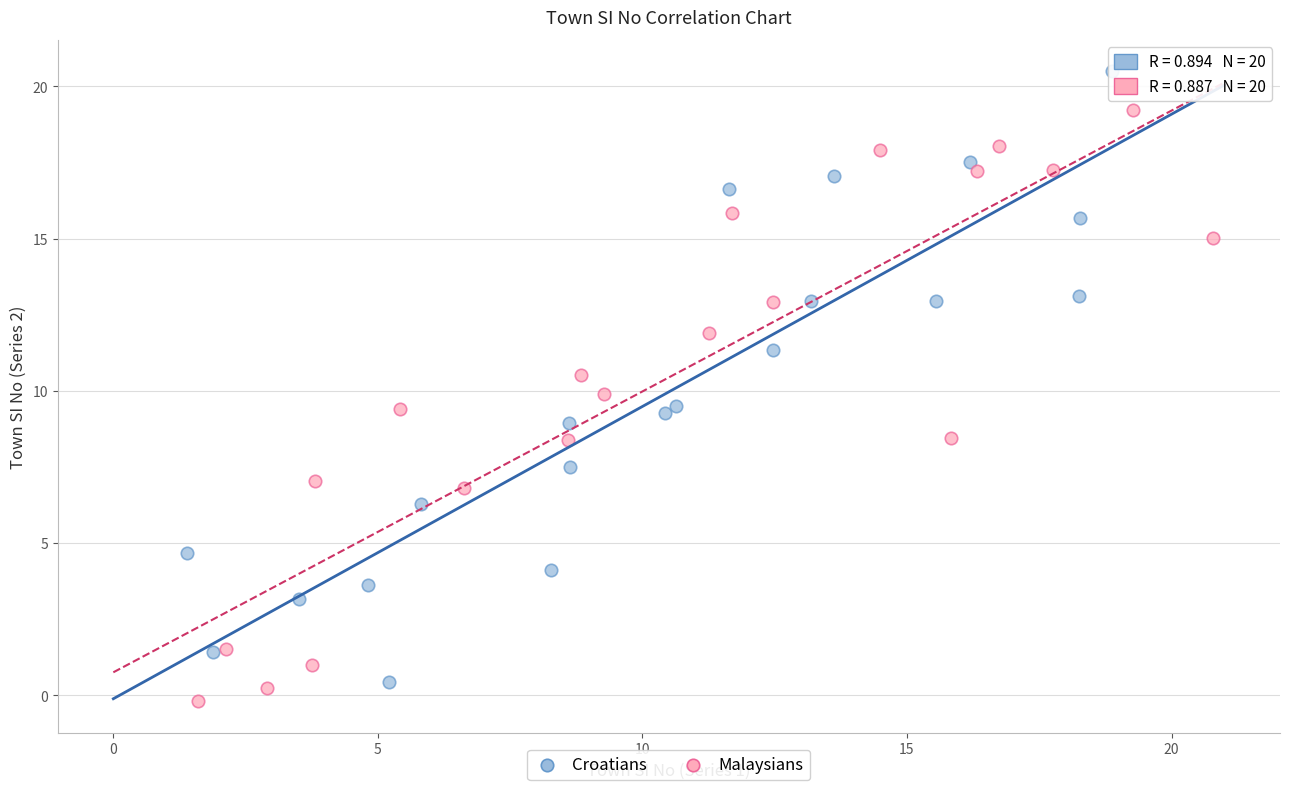

What are all the series names shown in the legend?

Croatians, Malaysians